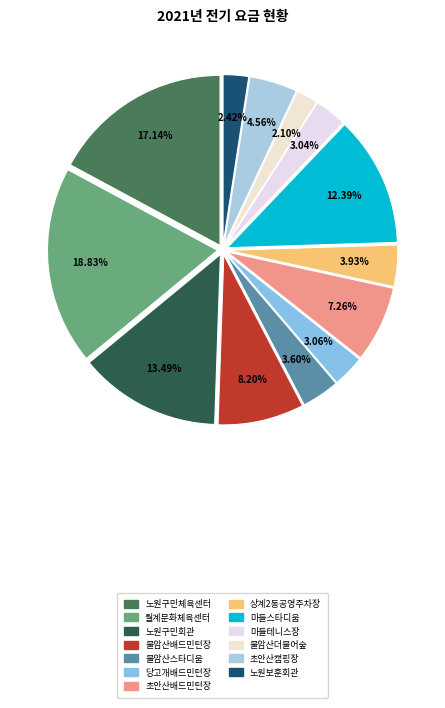

How many slices are in this pie chart?

13